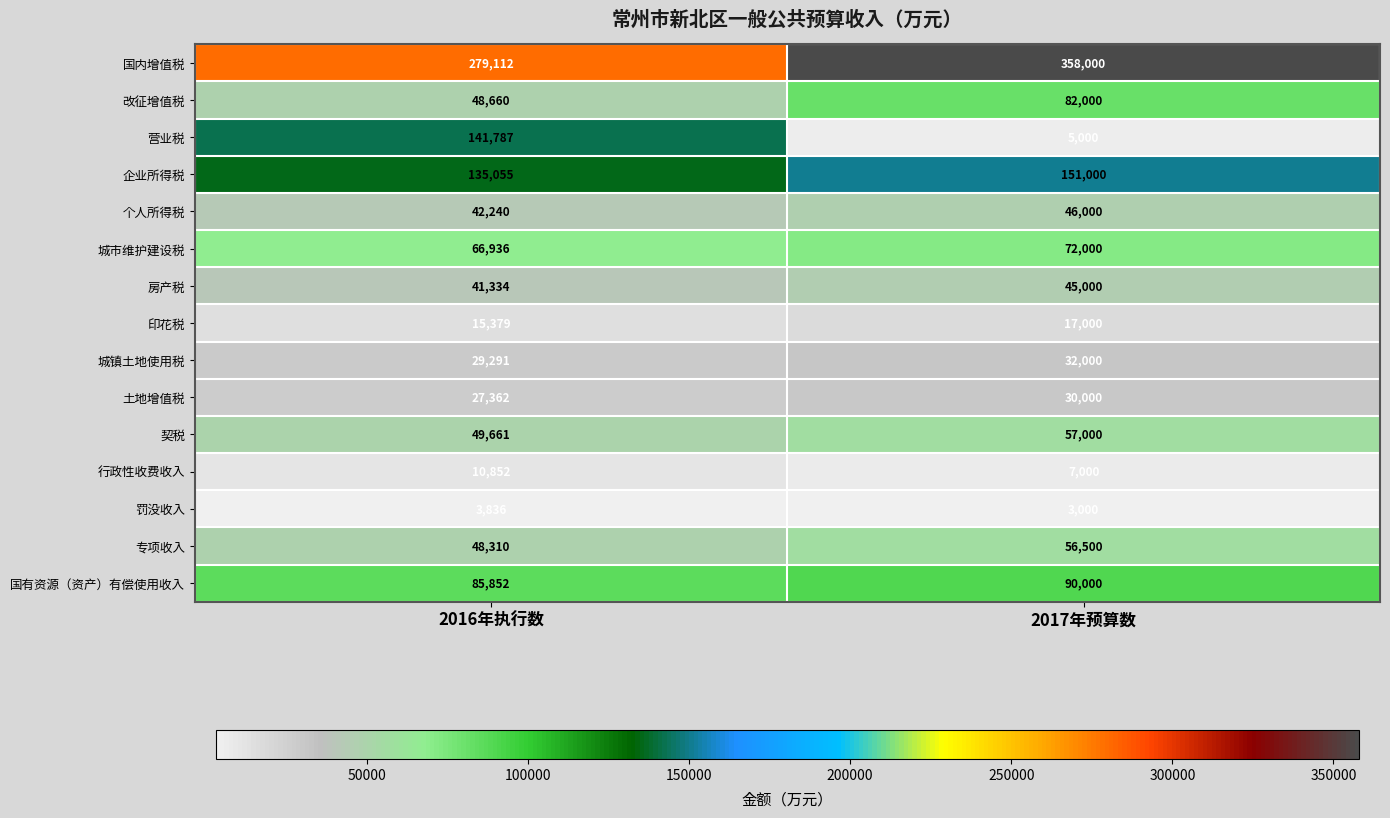

What is the total value across all series at 2017年预算数?

1051500